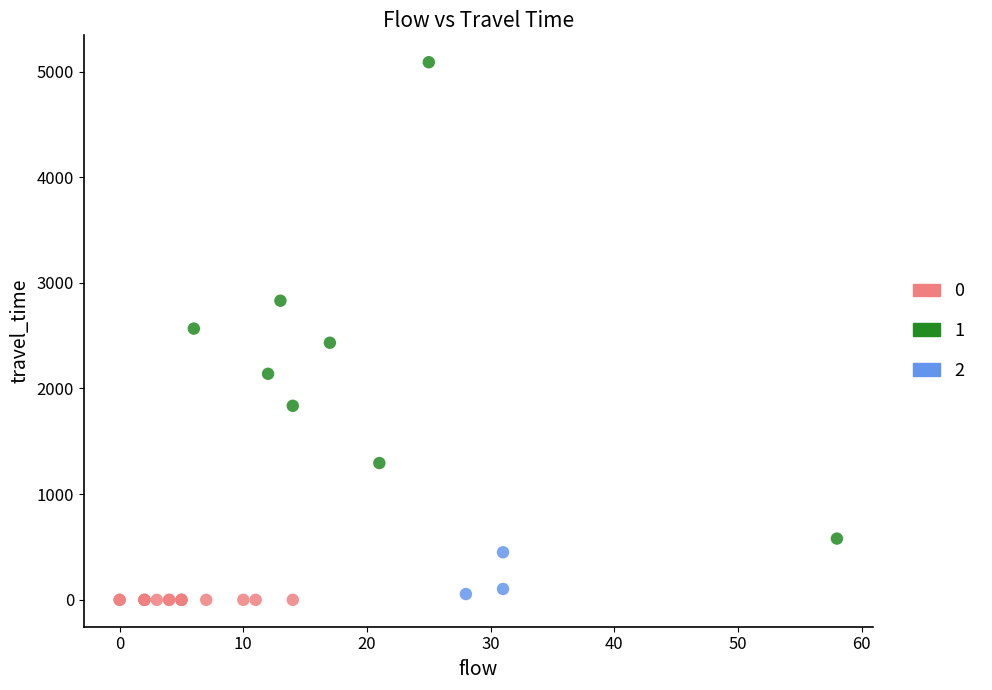

Which series contains the highest Y value?

1